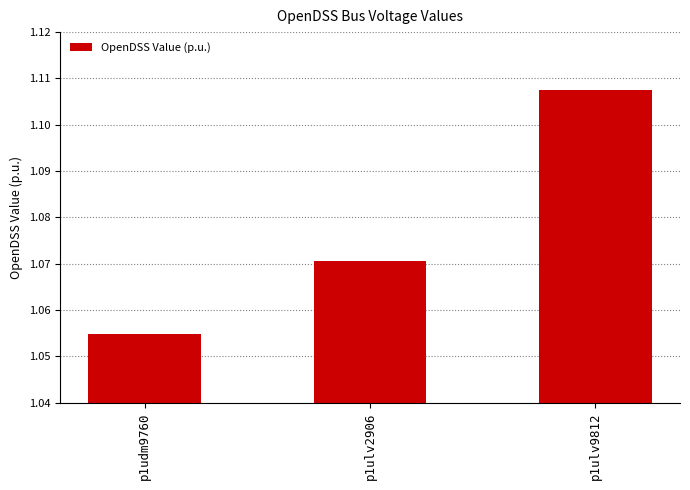

List the labels in order of value, smallest first.

p1udm9760, p1ulv2906, p1ulv9812